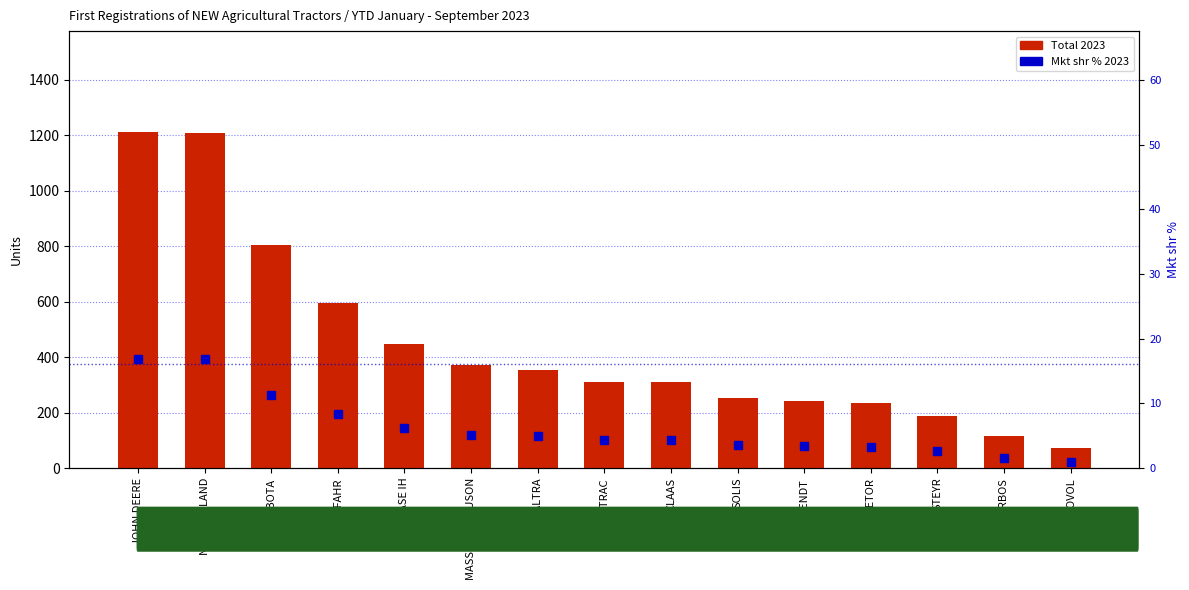

Between KUBOTA and ARBOS, which series saw the biggest shift?

Total 2023